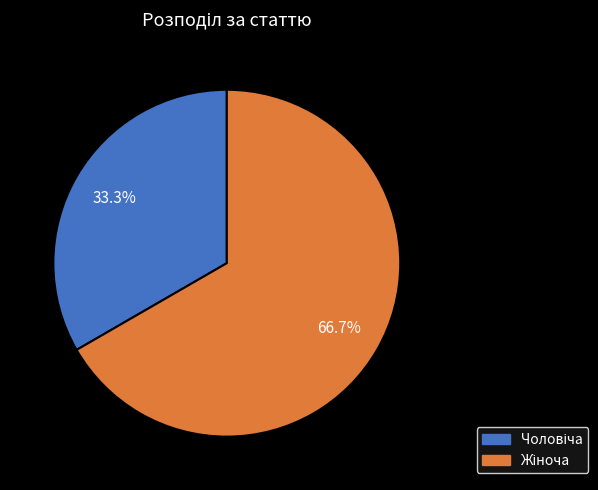

Does any single category account for the majority?

Yes